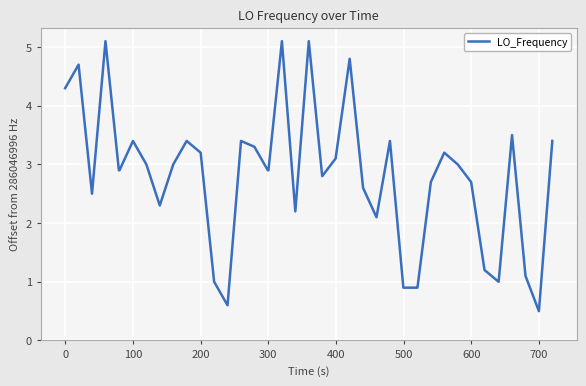

How many distinct data groups are displayed?

1